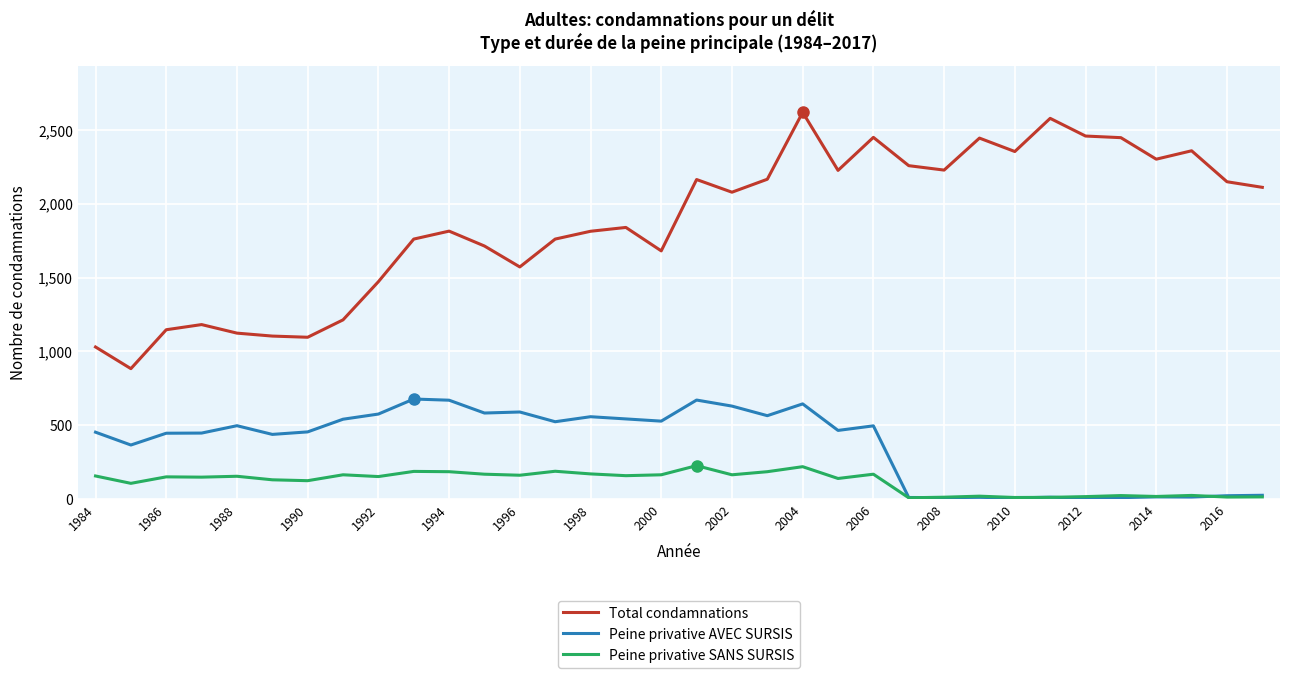

Rank the series by their maximum value, from highest to lowest.

Total condamnations, Peine privative AVEC SURSIS, Peine privative SANS SURSIS